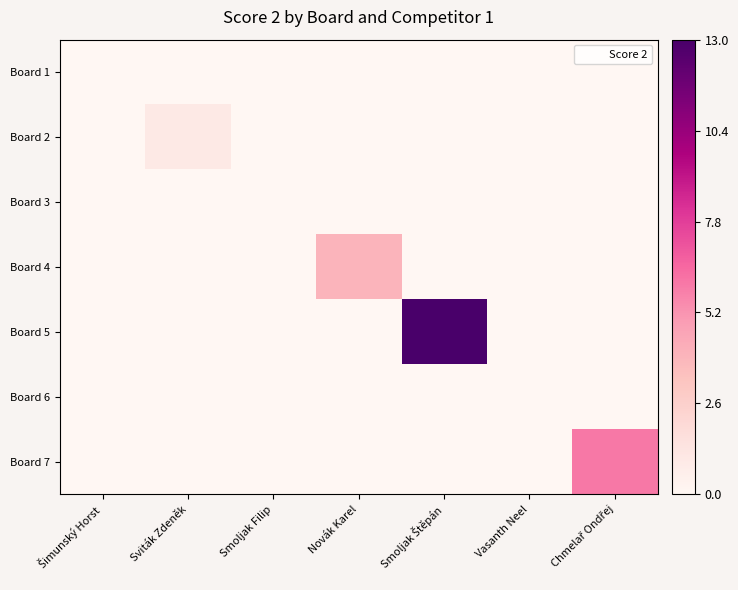

At which category is the sum across all series the highest?

Smoljak Štěpán